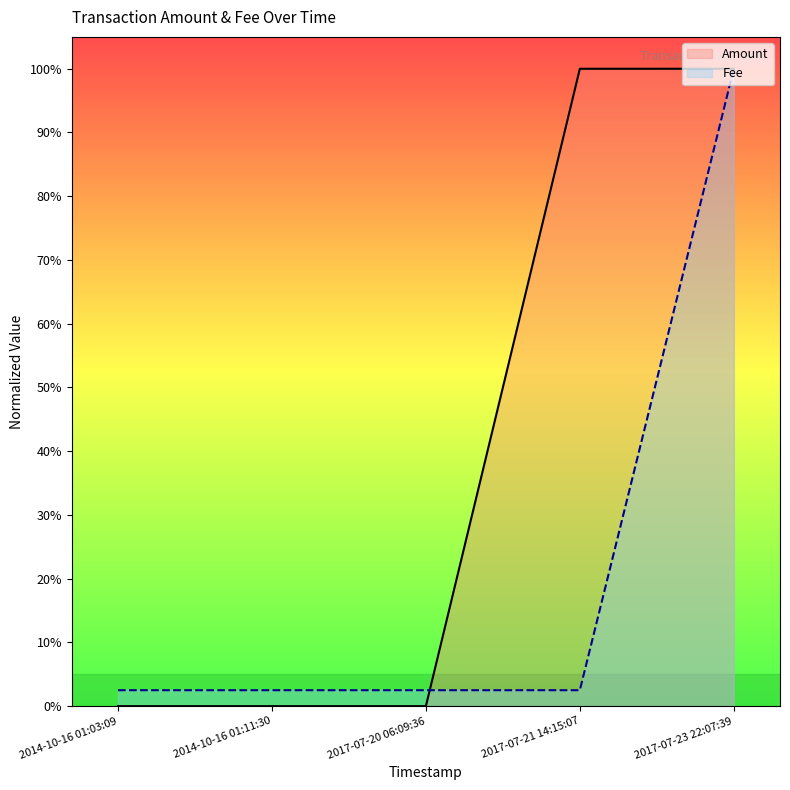

Is it true that Amount equals 1.0 at 2017-07-23 22:07:39?

True